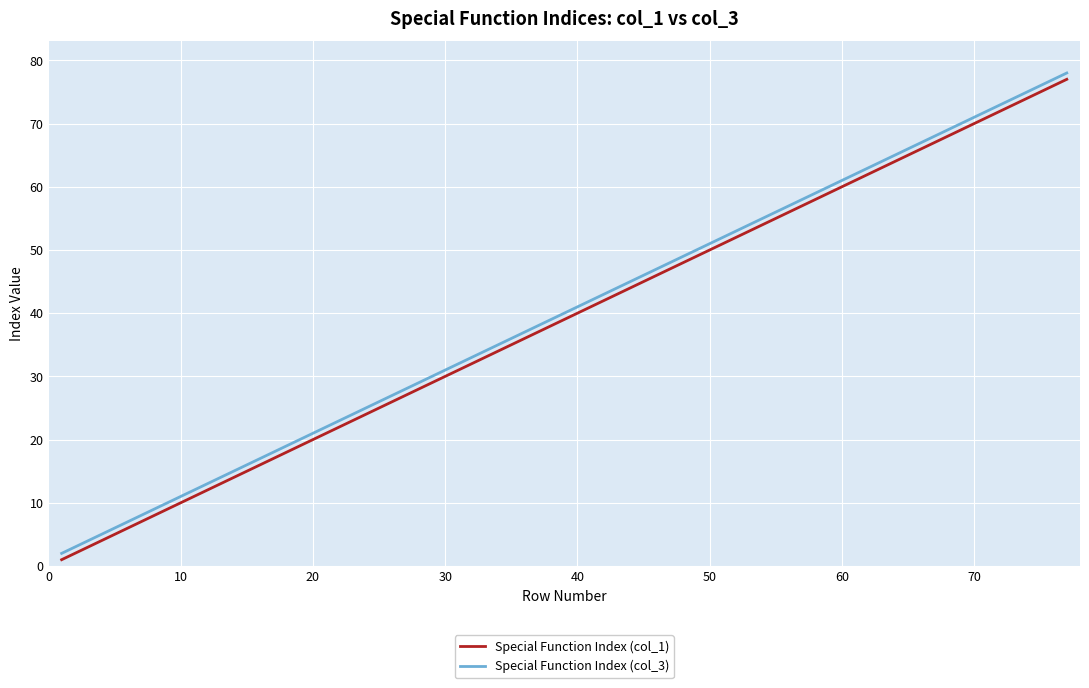

True or false: Special Function Index (col_3) and Special Function Index (col_1) intersect in this chart.

False